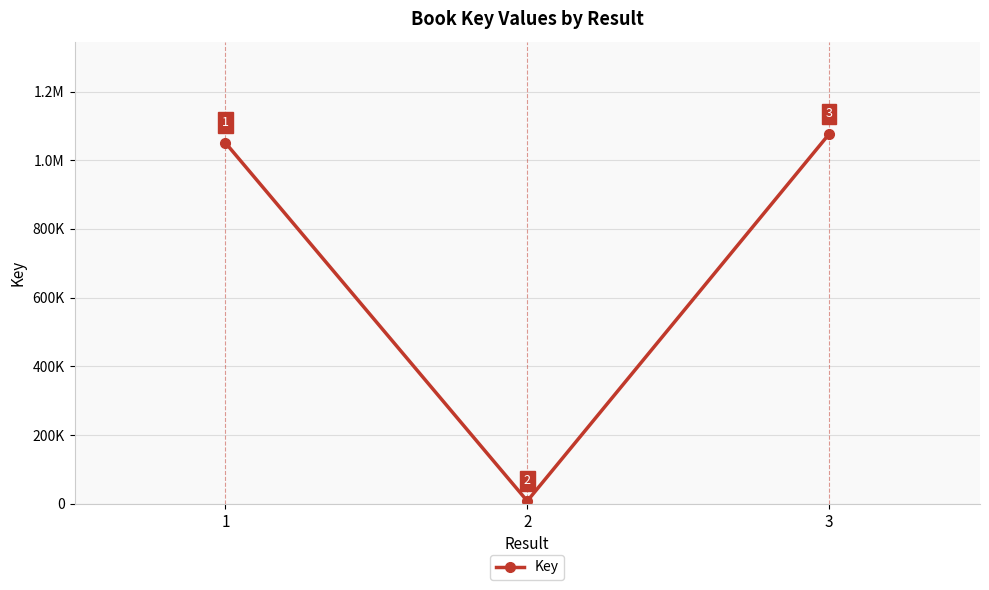

Does the chart have visible grid lines?

Yes